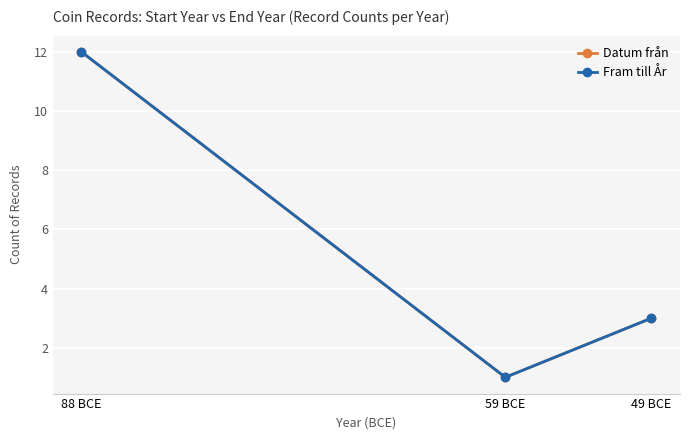

What is the difference between the maximum and minimum values in the Fram till År series?

11